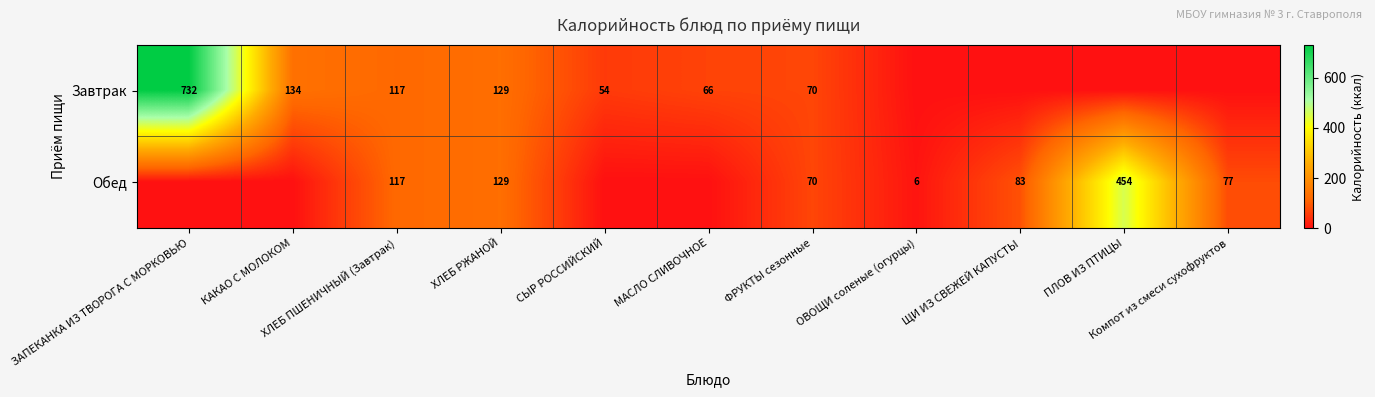

What is the sum of the Завтрак values at ОВОЩИ соленые (огурцы) and СЫР РОССИЙСКИЙ?

54.0